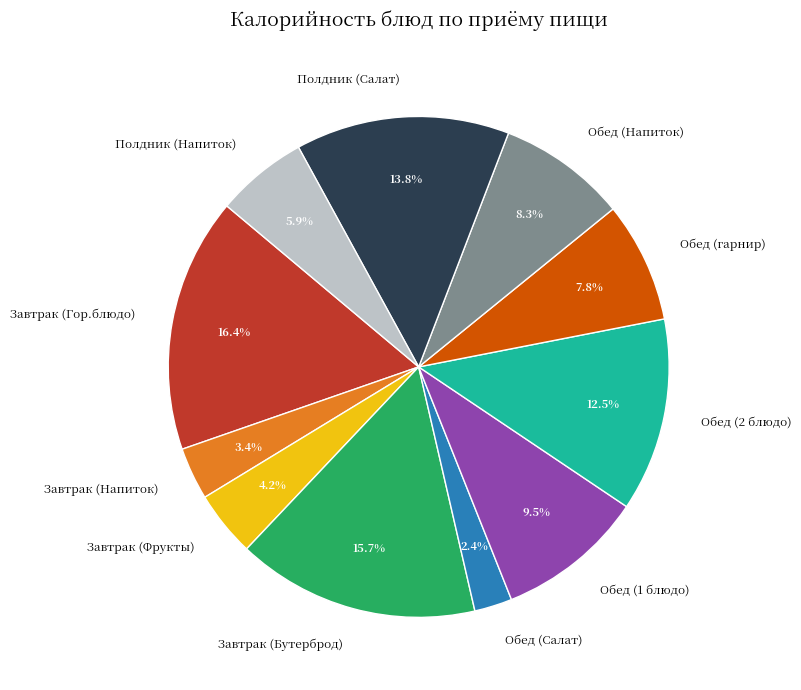

Rank the categories by value from lowest to highest.

Обед (Салат), Завтрак (Напиток), Завтрак (Фрукты), Полдник (Напиток), Обед (гарнир), Обед (Напиток), Обед (1 блюдо), Обед (2 блюдо), Полдник (Салат), Завтрак (Бутерброд), Завтрак (Гор.блюдо)